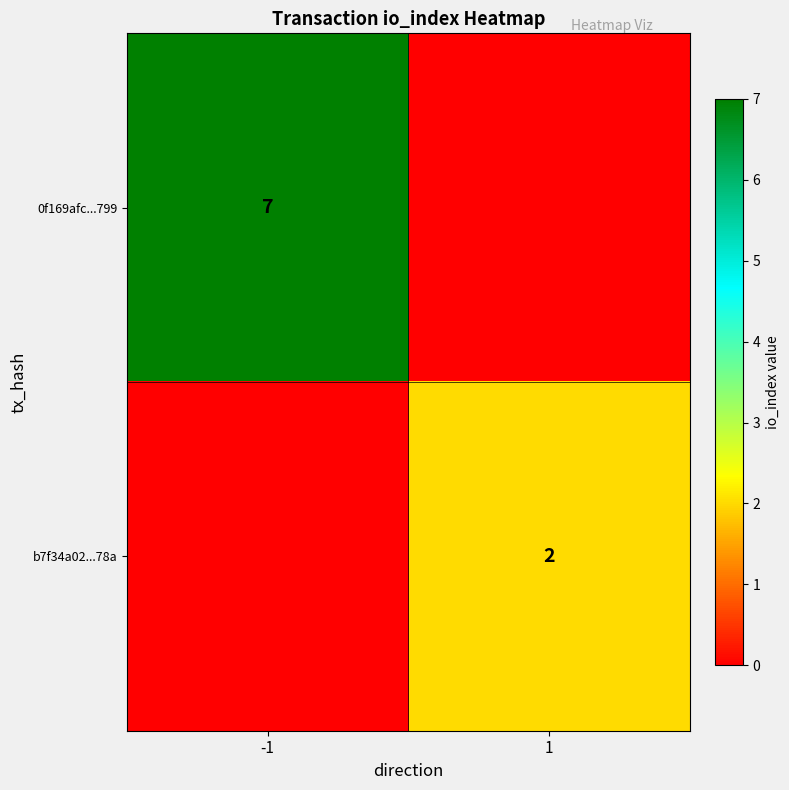

Is it true that 0f169afc...799 equals 7 at -1?

True